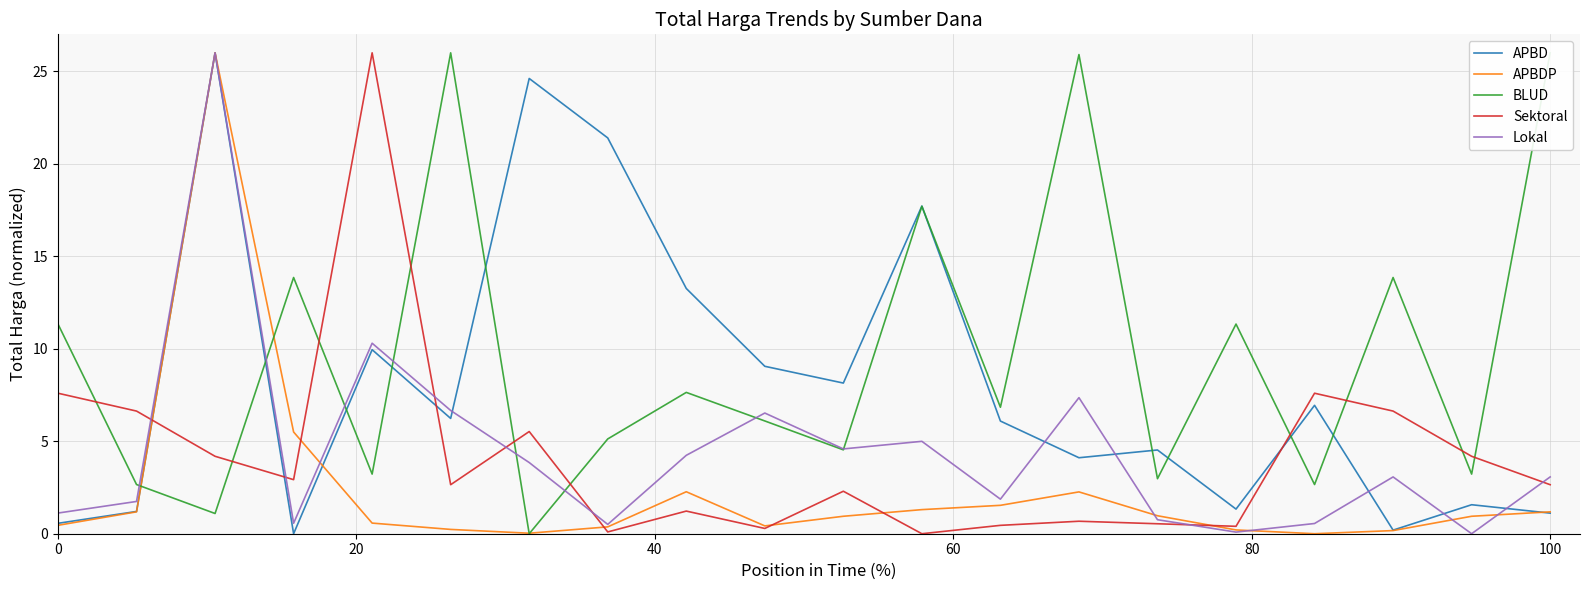

True or false: APBD and Sektoral intersect in this chart.

True